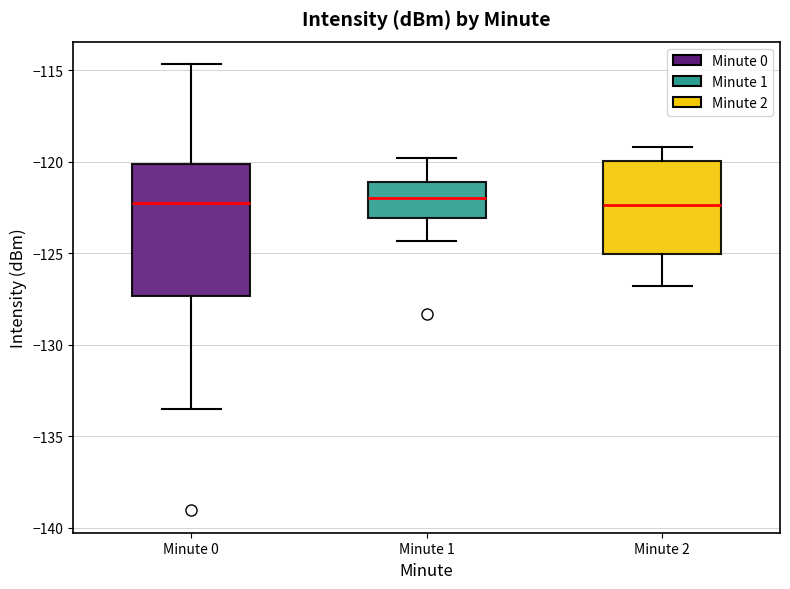

Comparing the boxes themselves (not the whiskers), which one is the tallest?

Minute 0